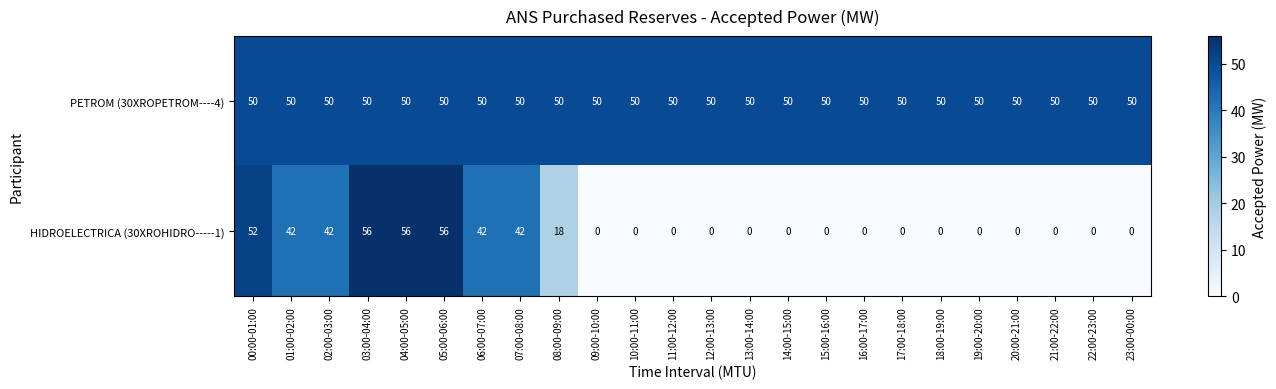

Rank the series by their average value, from highest to lowest.

PETROM (30XROPETROM----4), HIDROELECTRICA (30XROHIDRO-----1)